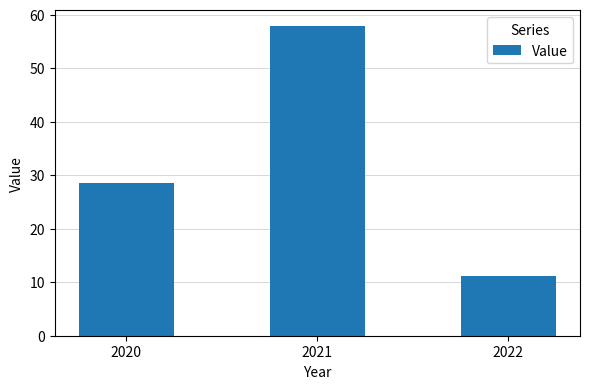

What is the difference between the maximum and minimum values?

46.8